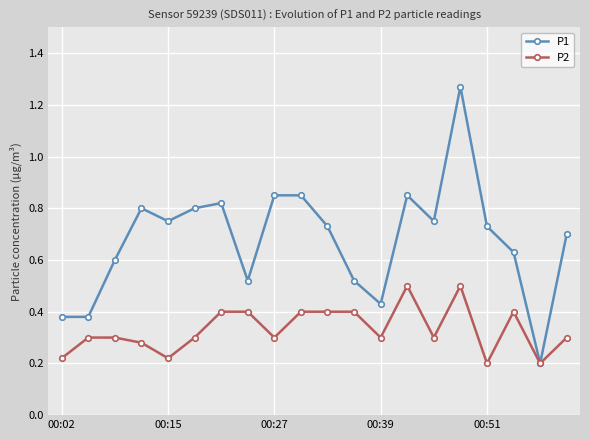

List the series in order of their peak value, lowest first.

P2, P1